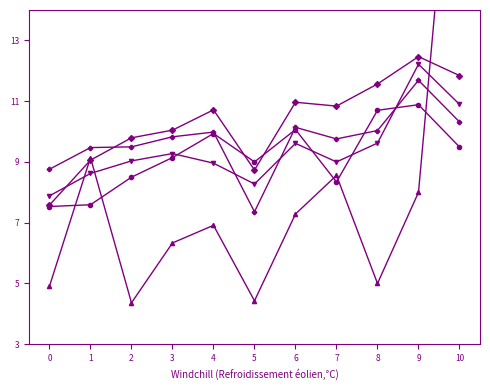

The value of num_clb at 7 is 0.8. True or false?

True